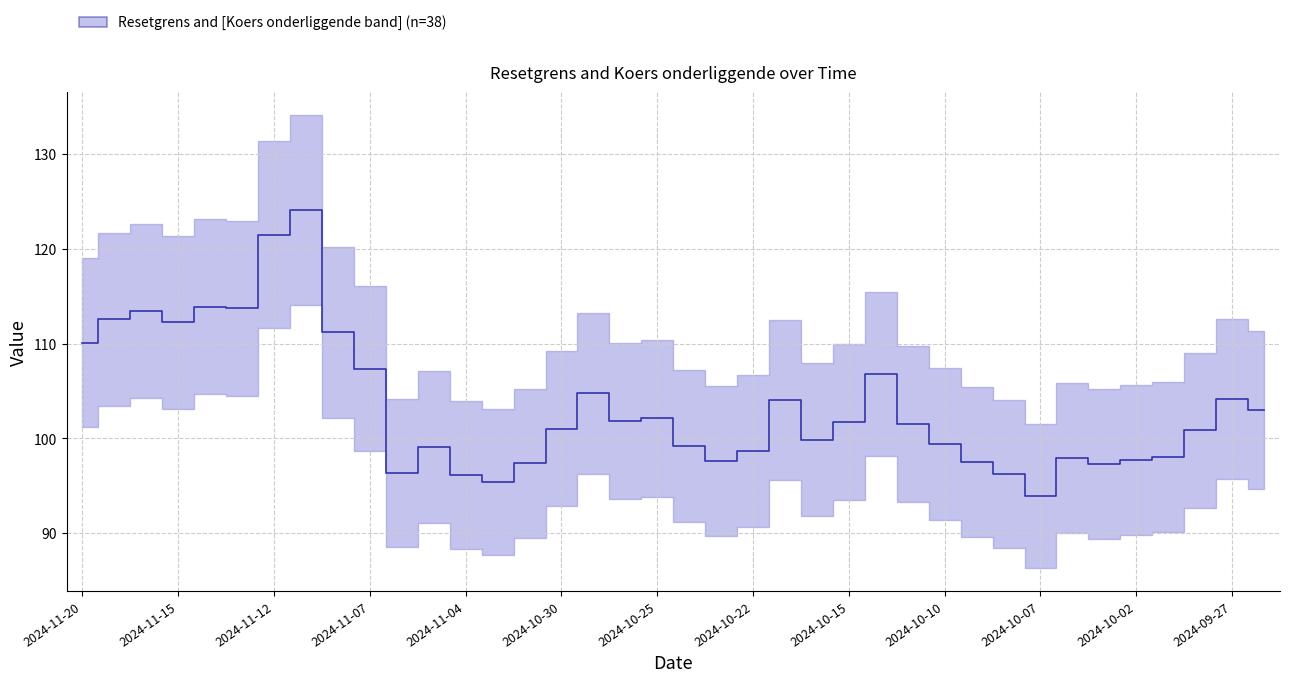

Reading left to right, transcribe all the data shown in this chart.

2024-11-20=110.1	2024-11-19=112.6	2024-11-18=113.5	2024-11-15=112.2	2024-11-14=113.9	2024-11-13=113.7	2024-11-12=121.5	2024-11-11=124.1	2024-11-08=111.2	2024-11-07=107.4	2024-11-06=96.3	2024-11-05=99.1	2024-11-04=96.1	2024-11-01=95.4	2024-10-31=97.4	2024-10-30=101.0	2024-10-29=104.8	2024-10-28=101.8	2024-10-25=102.1	2024-10-24=99.2	2024-10-23=97.7	2024-10-22=98.6	2024-10-21=104.1	2024-10-17=99.8	2024-10-15=101.7	2024-10-14=106.8	2024-10-11=101.5	2024-10-10=99.4	2024-10-09=97.5	2024-10-08=96.2	2024-10-07=93.9	2024-10-04=97.9	2024-10-03=97.3	2024-10-02=97.7	2024-10-01=98.0	2024-09-30=100.9	2024-09-27=104.1	2024-09-26=103.0